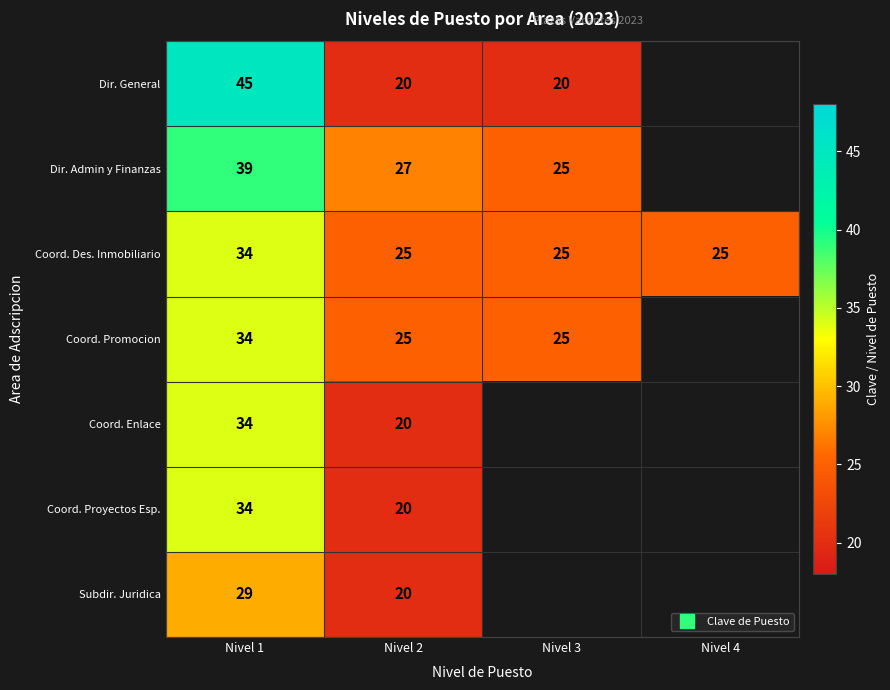

Rank the series by their maximum value, from lowest to highest.

Subdir. Juridica, Coord. Des. Inmobiliario, Coord. Promocion, Coord. Enlace, Coord. Proyectos Esp., Dir. Admin y Finanzas, Dir. General